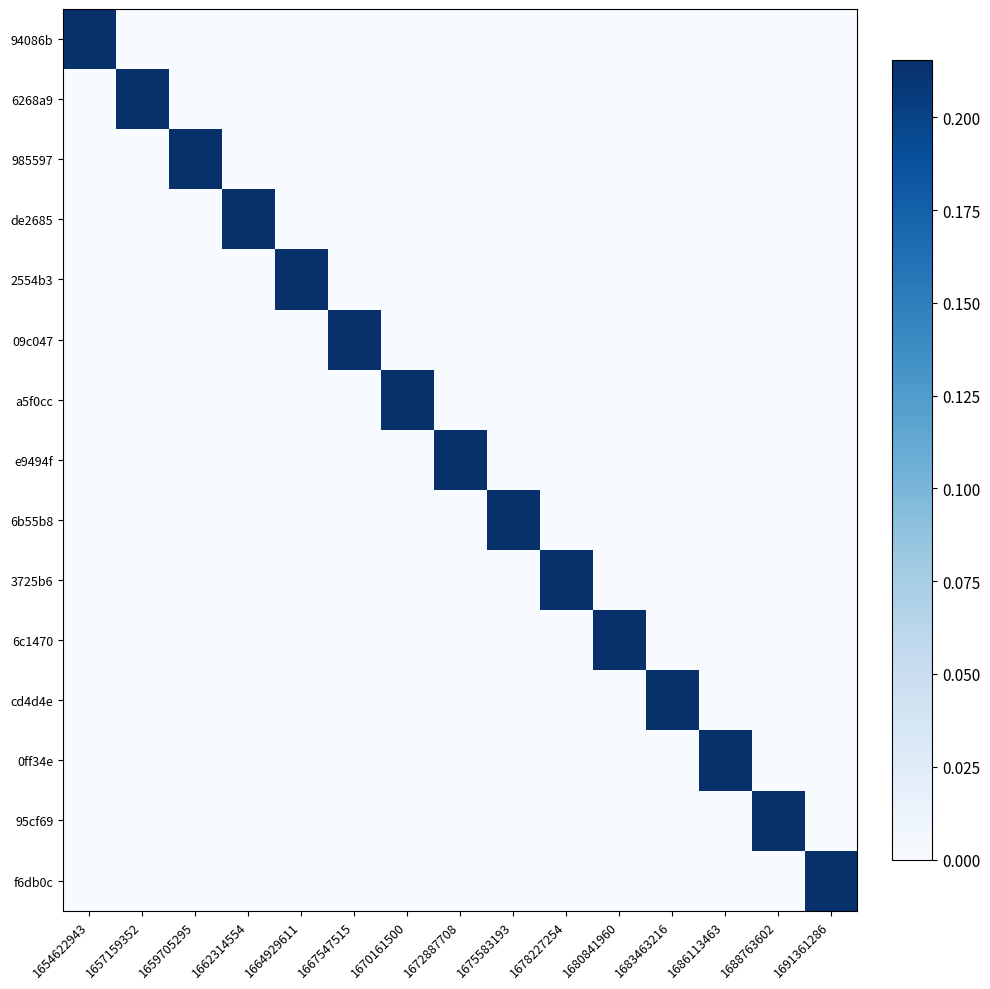

List the series in order of their peak value, highest first.

94086b, 6268a9, 985597, de2685, 2554b3, 09c047, a5f0cc, e9494f, 6b55b8, 3725b6, 6c1470, cd4d4e, 0ff34e, 95cf69, f6db0c